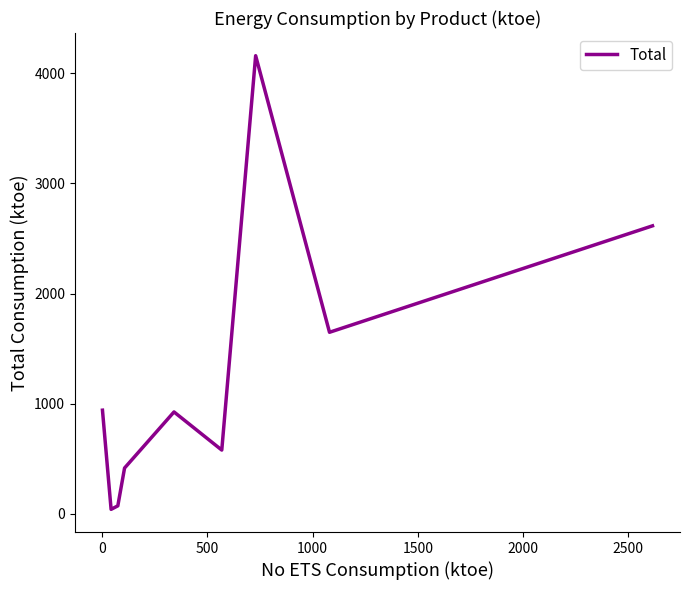

What is the difference between the maximum and minimum values?

4117